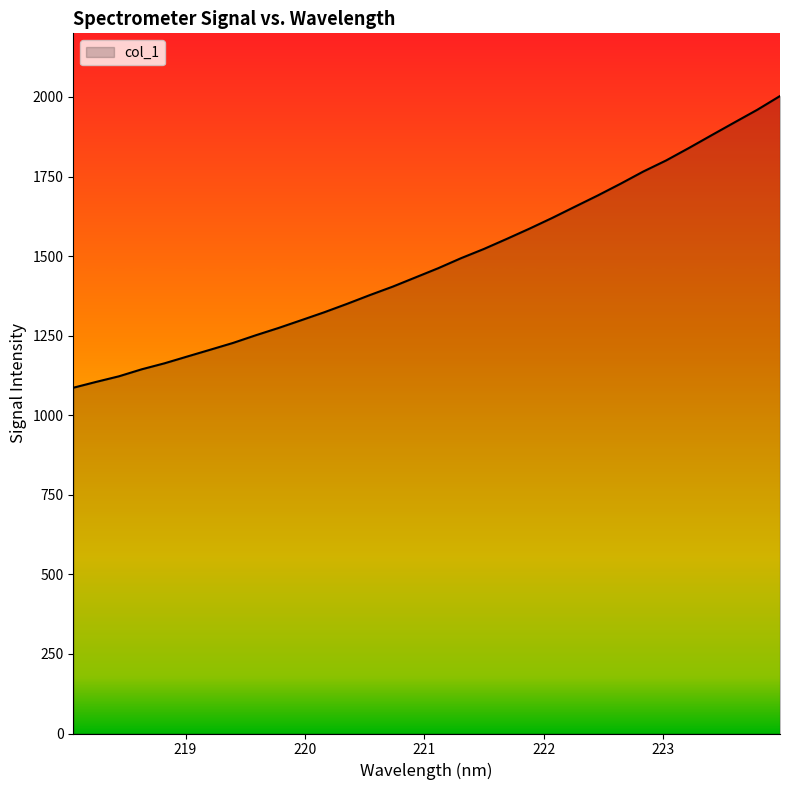

Does the chart display data point markers on the line(s)?

No